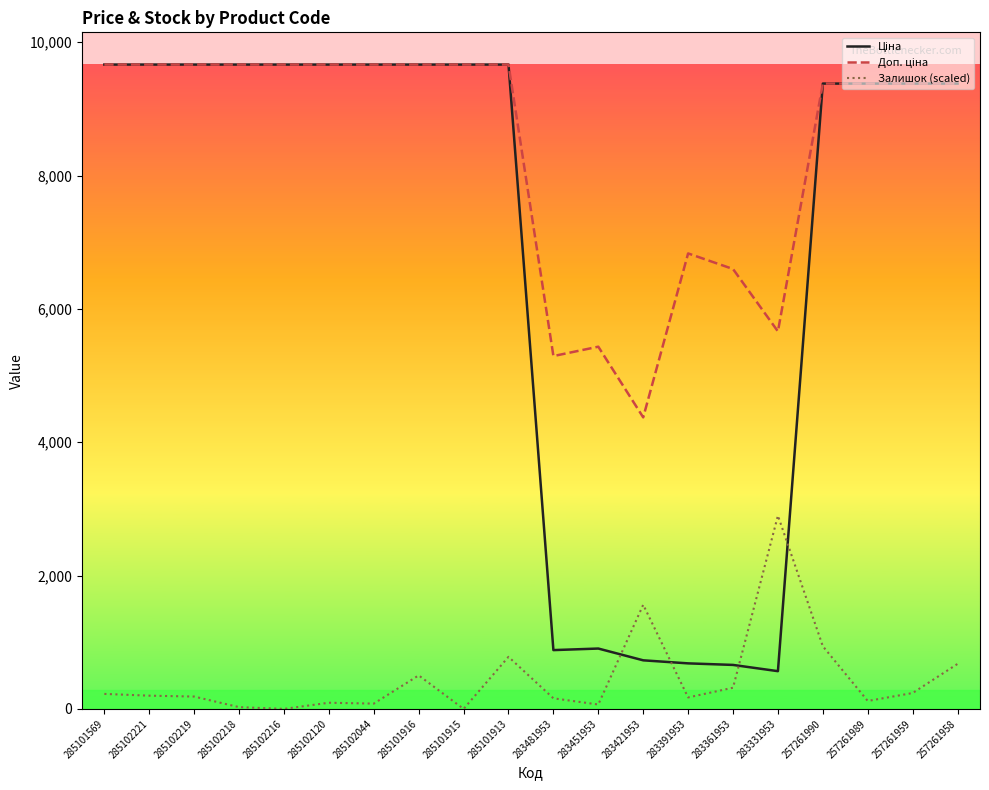

What is the difference between the highest and lowest values at 285102216?

9664.7